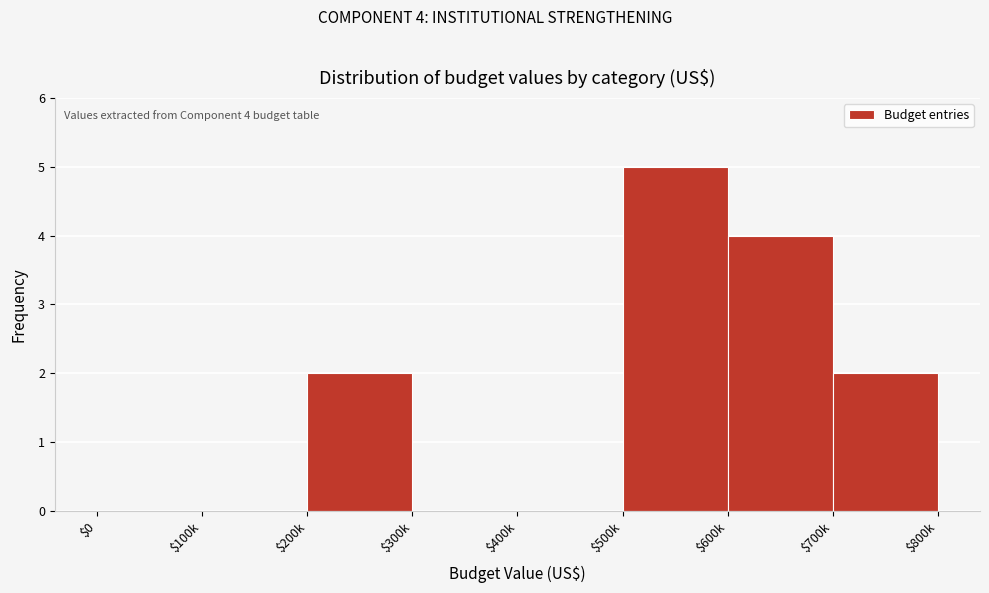

The chart shows a value of 4 at $600k. True or false?

True